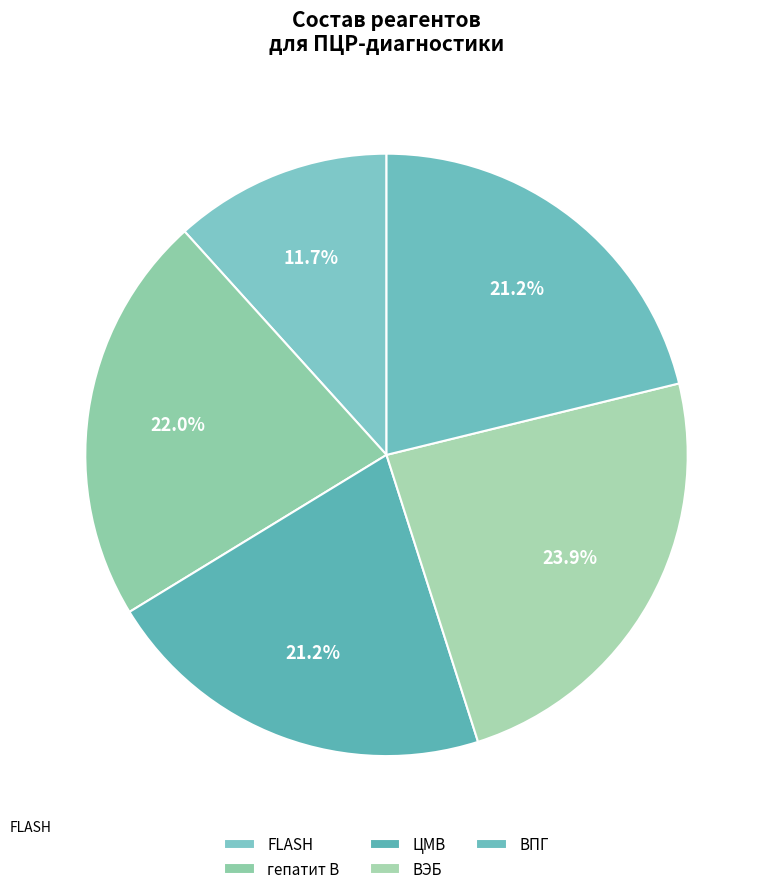

What percentage is the ЦМВ slice, to the nearest percent?

21%